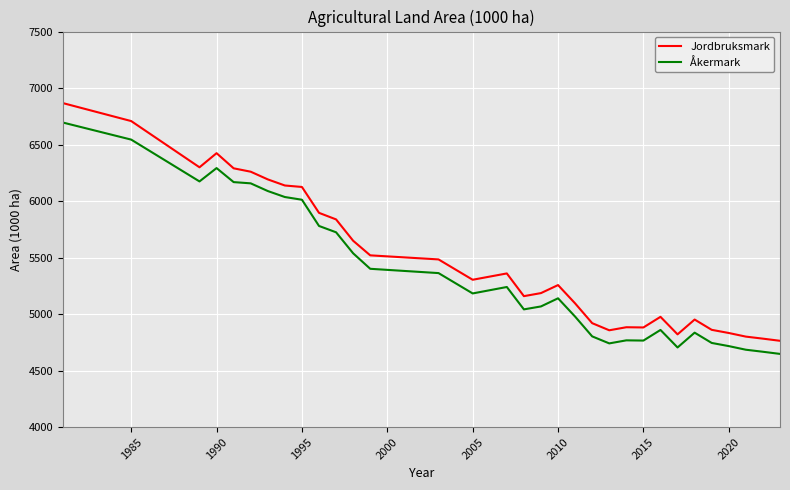

In Åkermark, how many points are lower than both neighbors (excluding endpoints)?

6